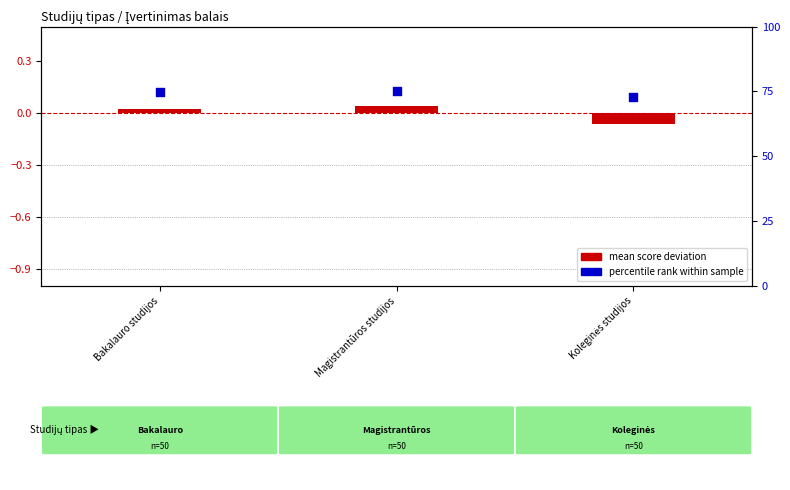

What are all the series names shown in the legend?

mean score deviation, percentile rank within sample